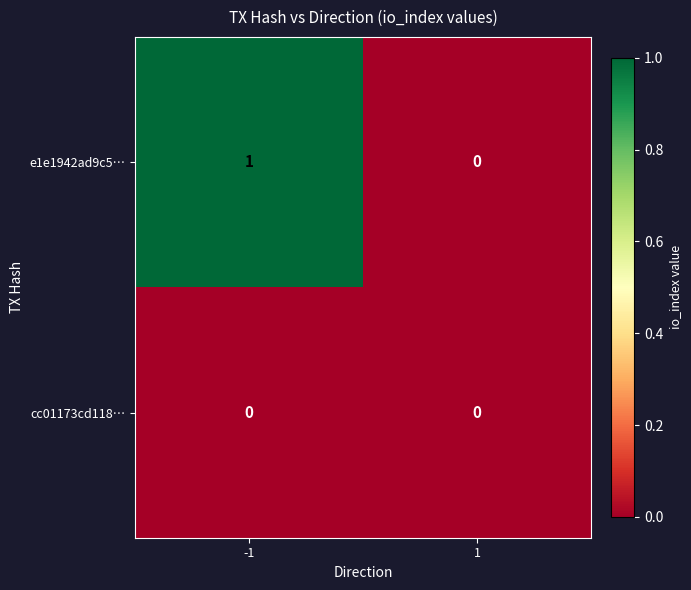

Reading left to right, list all the values displayed in this chart.

e1e1942ad9c5…: 1	0
cc01173cd118…: 0	0